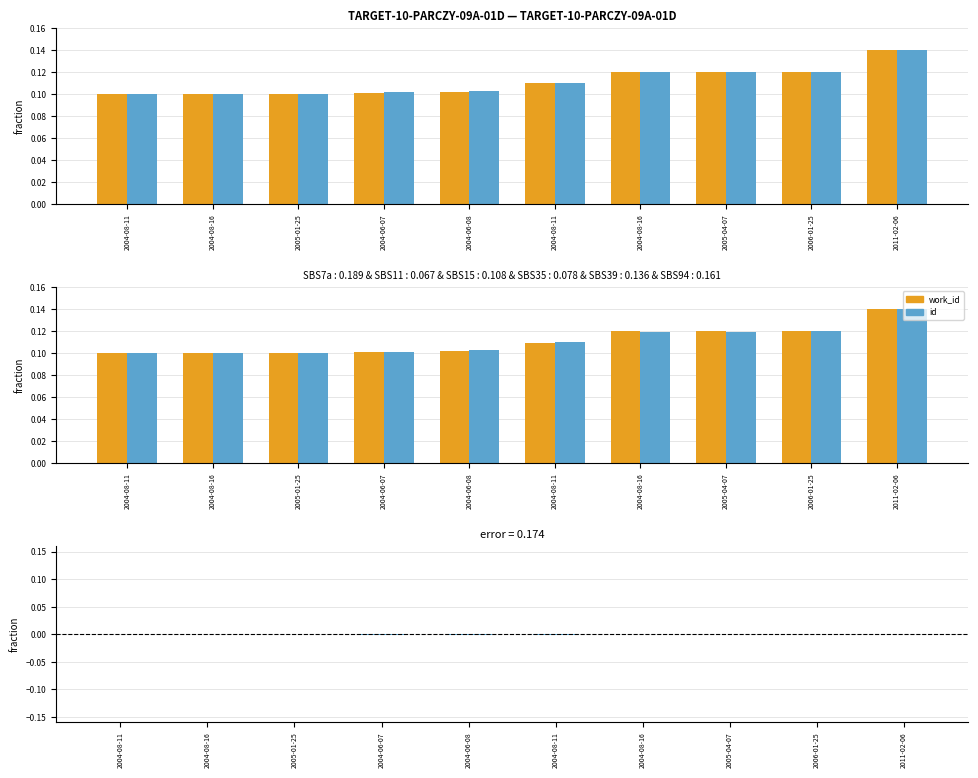

How many values in the difference (work_id - id) series exceed 0?

2